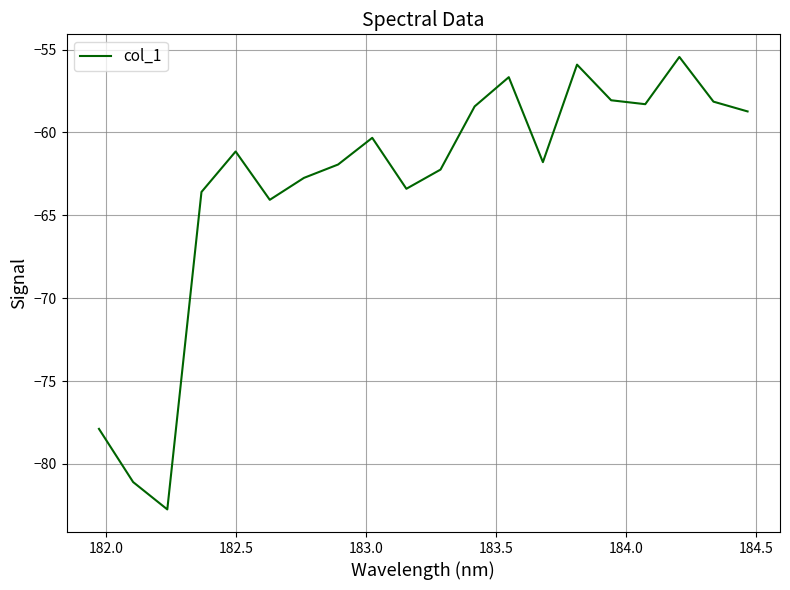

What is the greatest value displayed?

-55.4